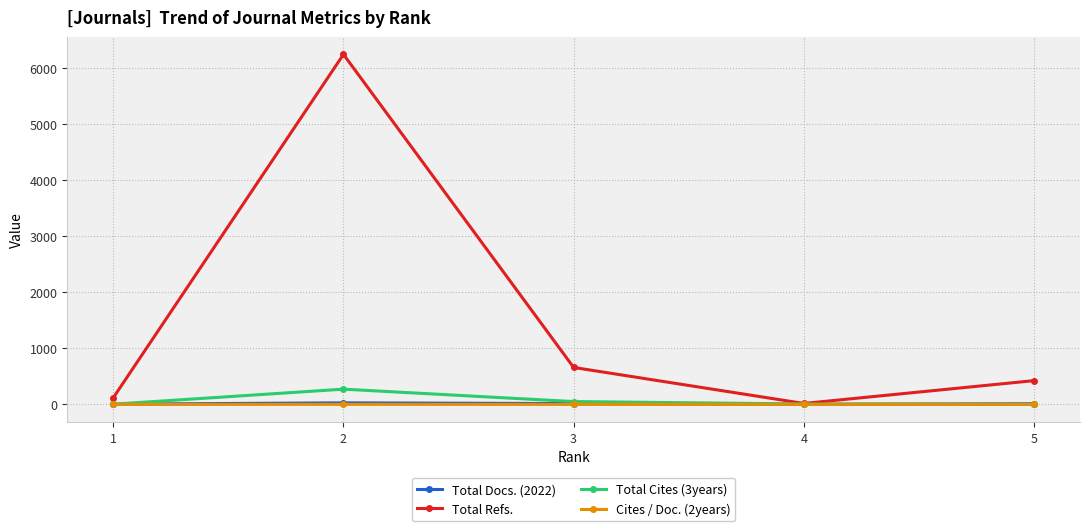

What is the highest value of the Total Refs. series?

6239.0